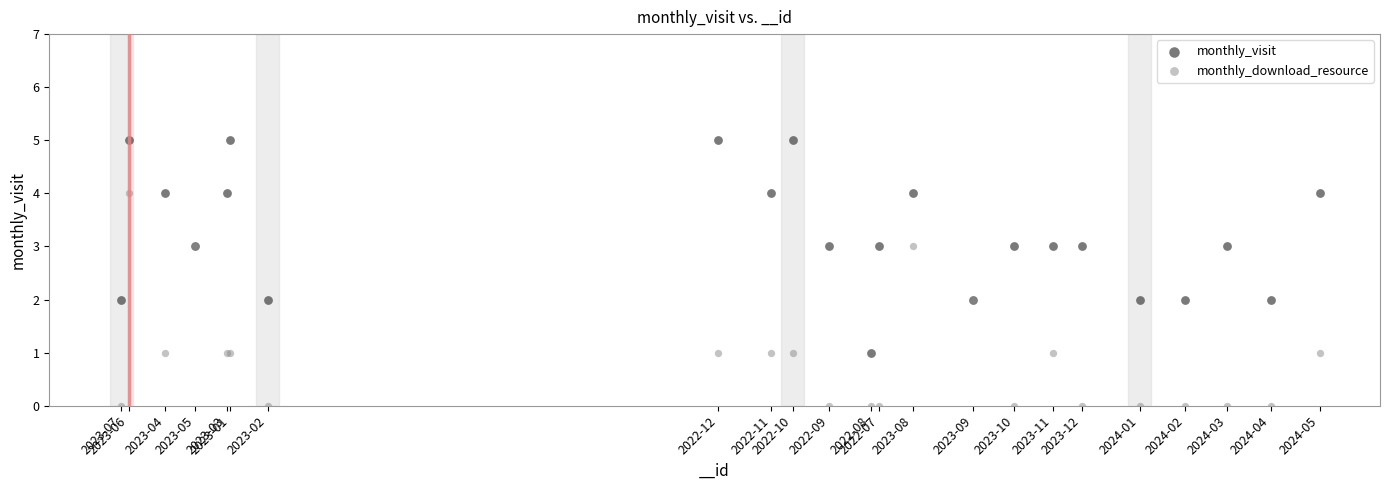

Which series reaches the minimum Y coordinate?

monthly_download_resource